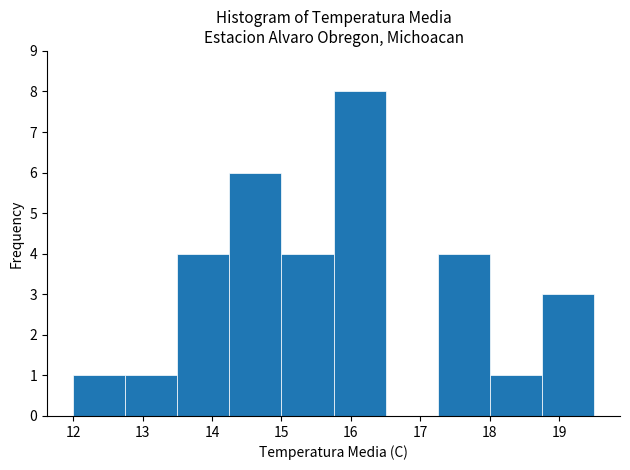

What is the height of the bar covering 18.00 to 18.75 on the x-axis? Neither the bar edges nor the heights are printed on the chart, so give them approximately, as read against the axes.

1